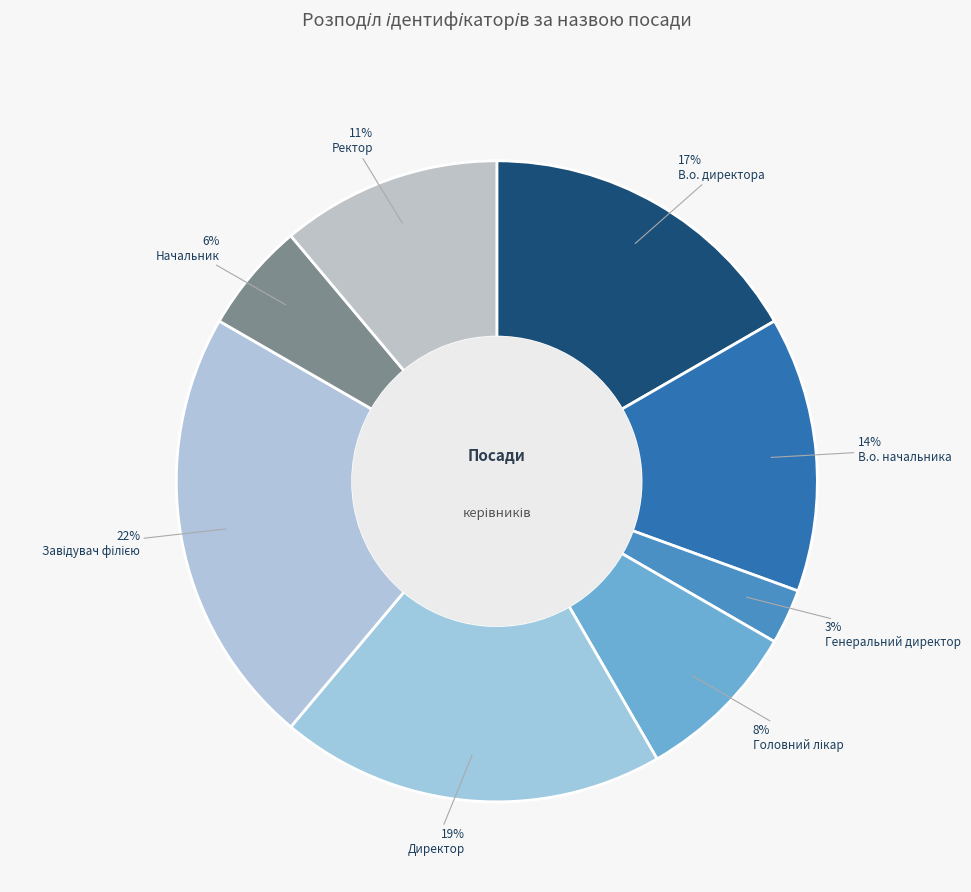

Combined, do Завідувач філією and Генеральний директор account for over 50%?

No